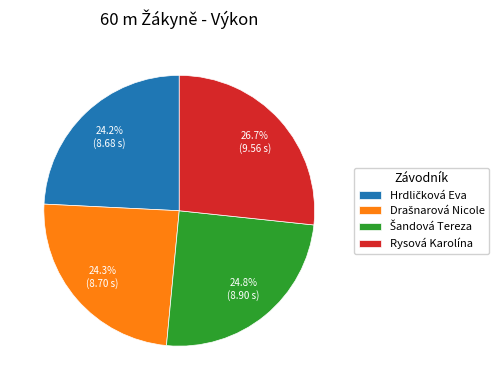

Which category has the biggest portion of the pie?

Rysová Karolína